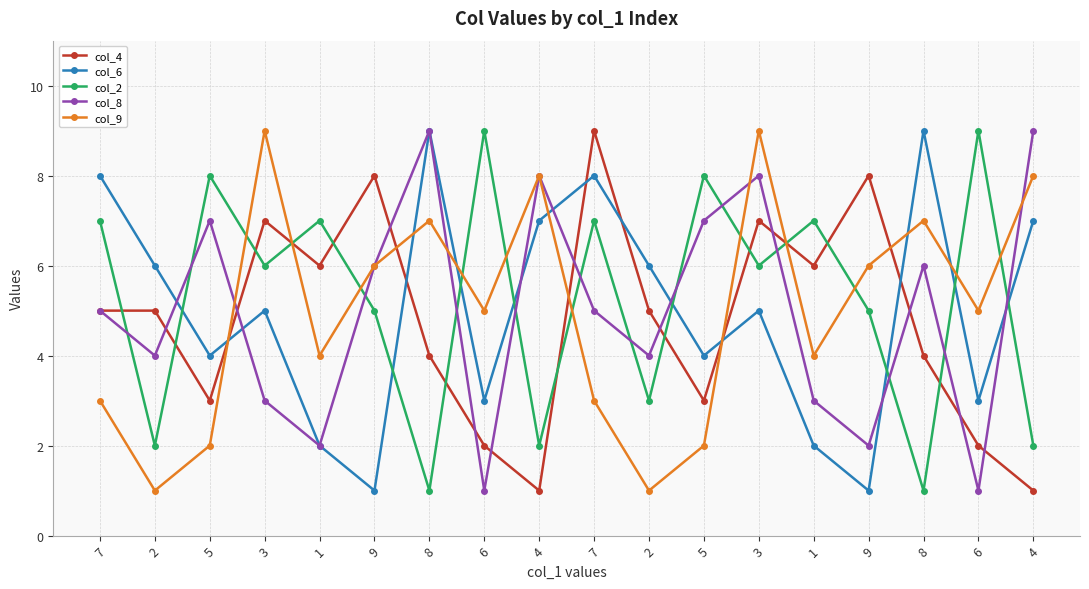

Is this an area chart (filled region under the line)?

No